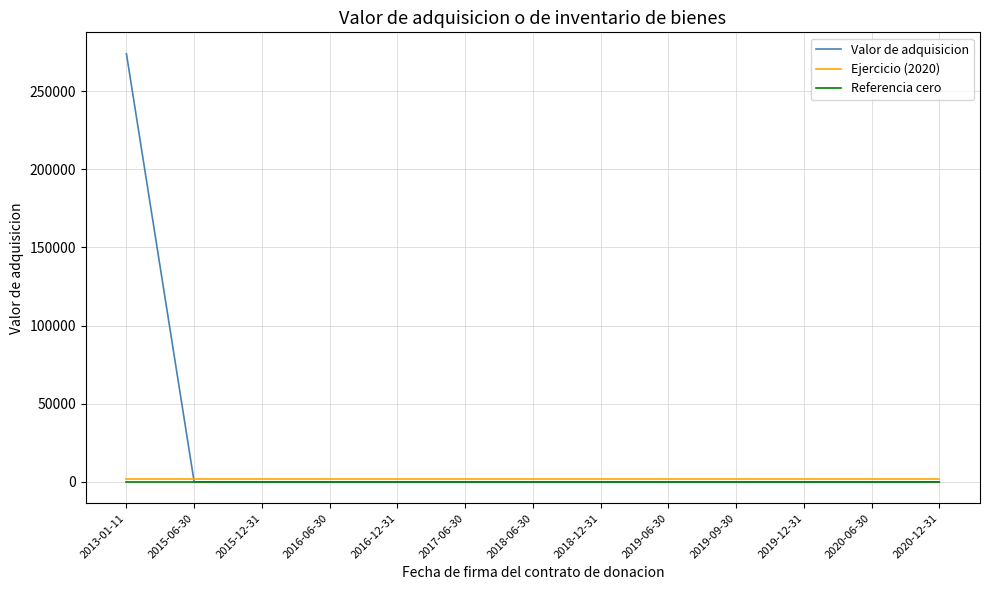

True or false: Ejercicio (2020) and Referencia cero cross at least once.

False